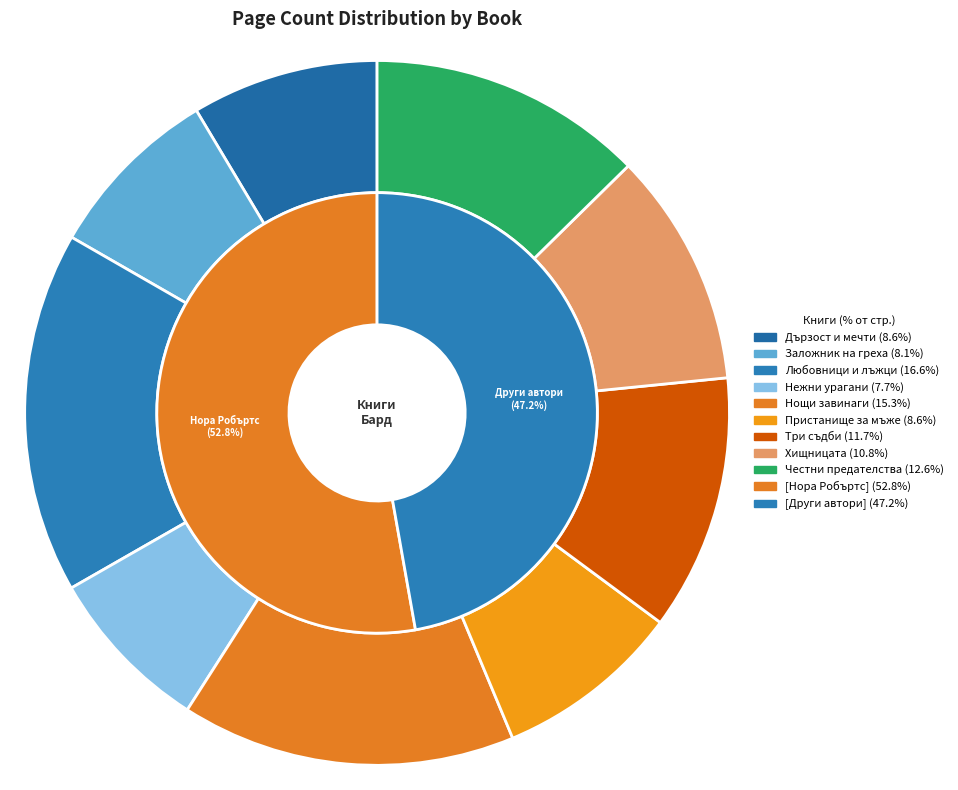

To the nearest percent, what is the difference between the Честни предателства and Хищницата slice percentages?

2%